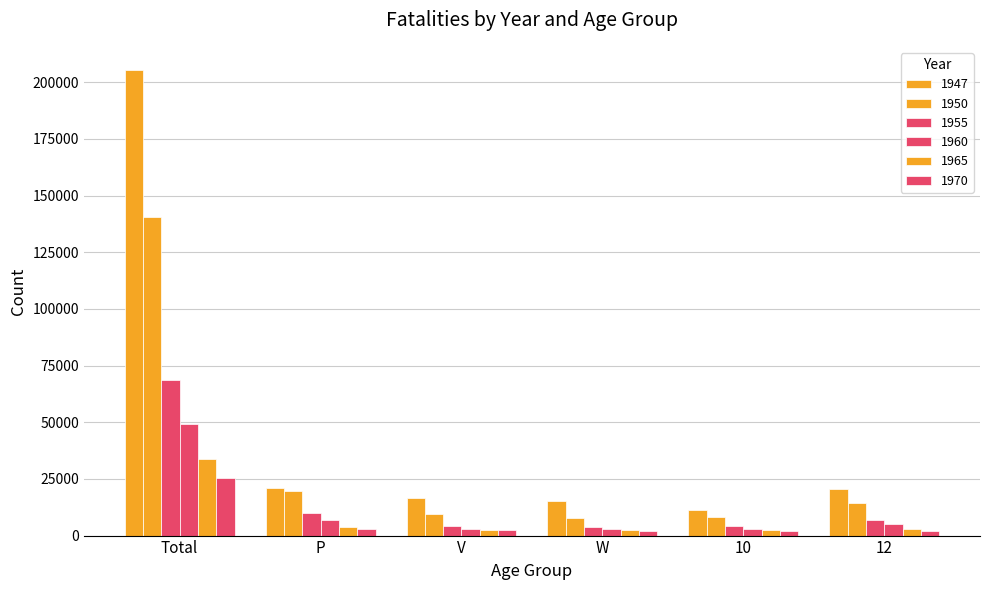

Are the bars horizontal?

No